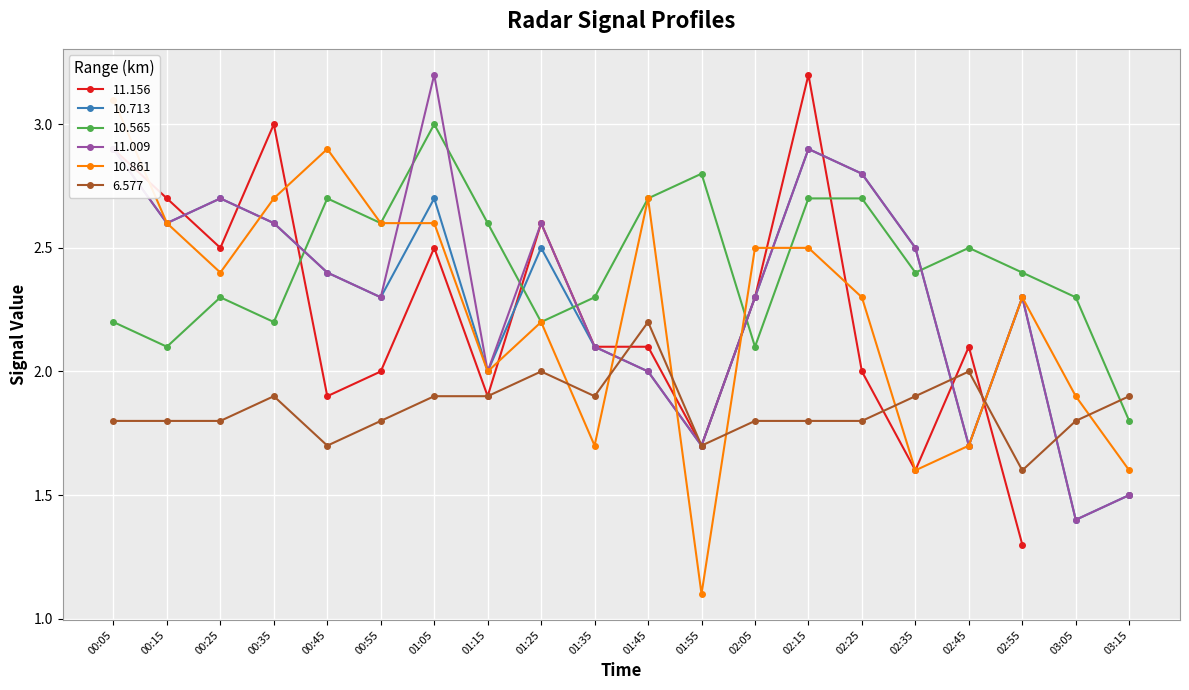

At which label does 10.565 reach its peak?

01:05